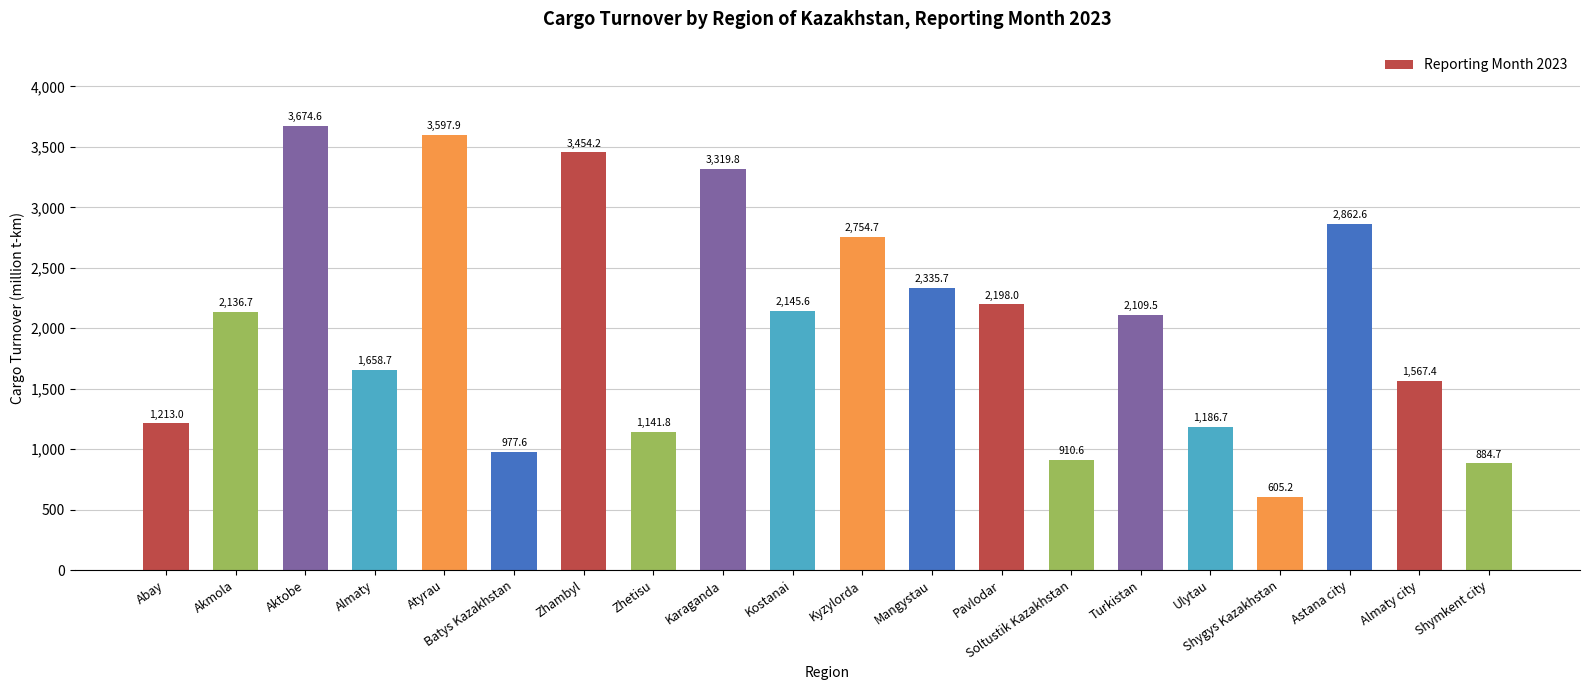

What is the value of the 17th bar from the left?

605.2